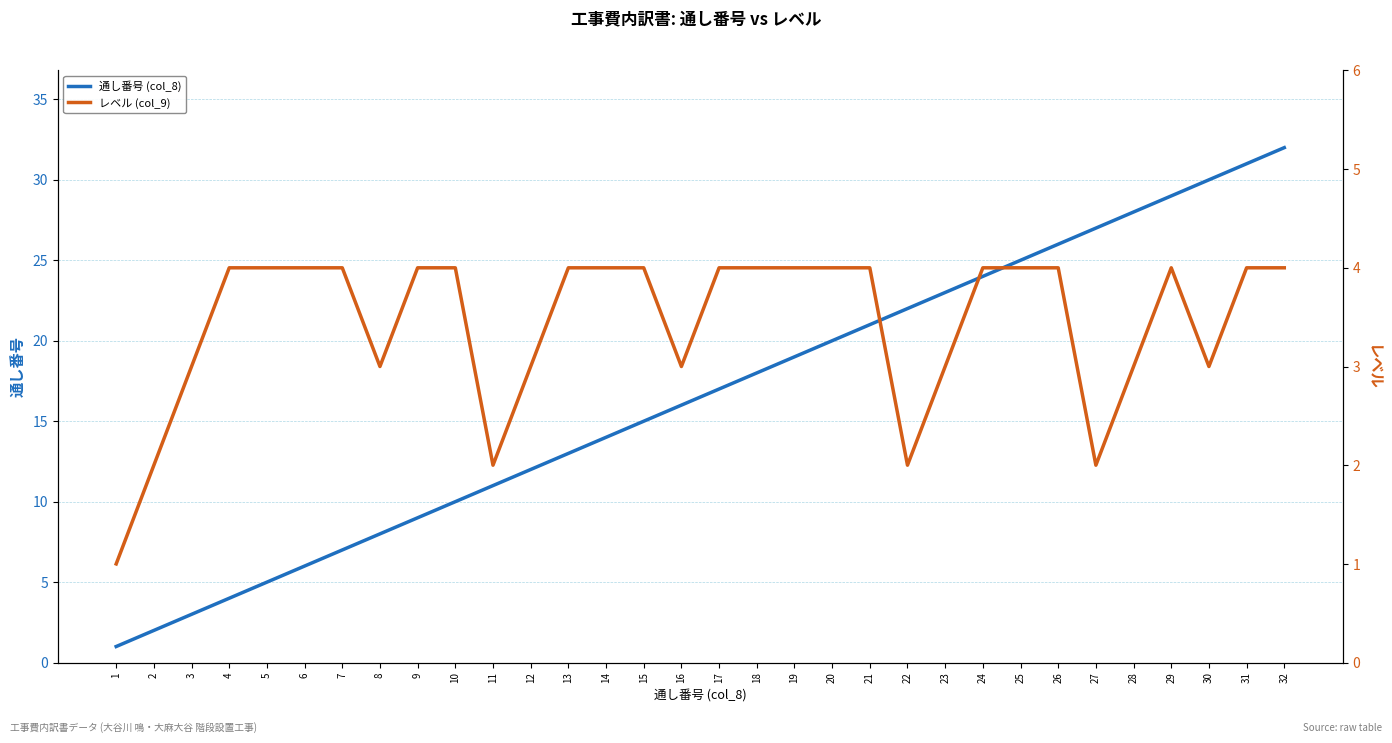

The value of レベル (col_9) at 24 is 6. True or false?

False